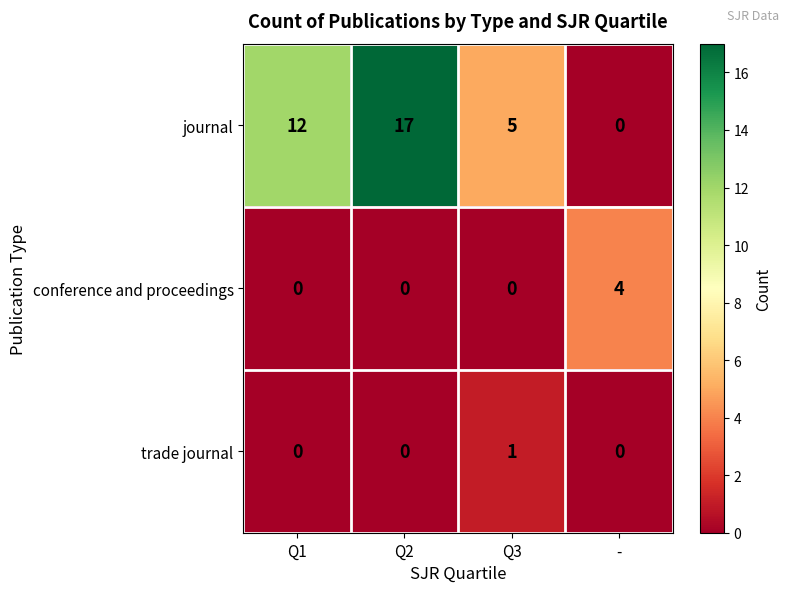

Reading left to right, extract all data points from this chart.

journal: 12	17	5	0
conference and proceedings: 0	0	0	4
trade journal: 0	0	1	0